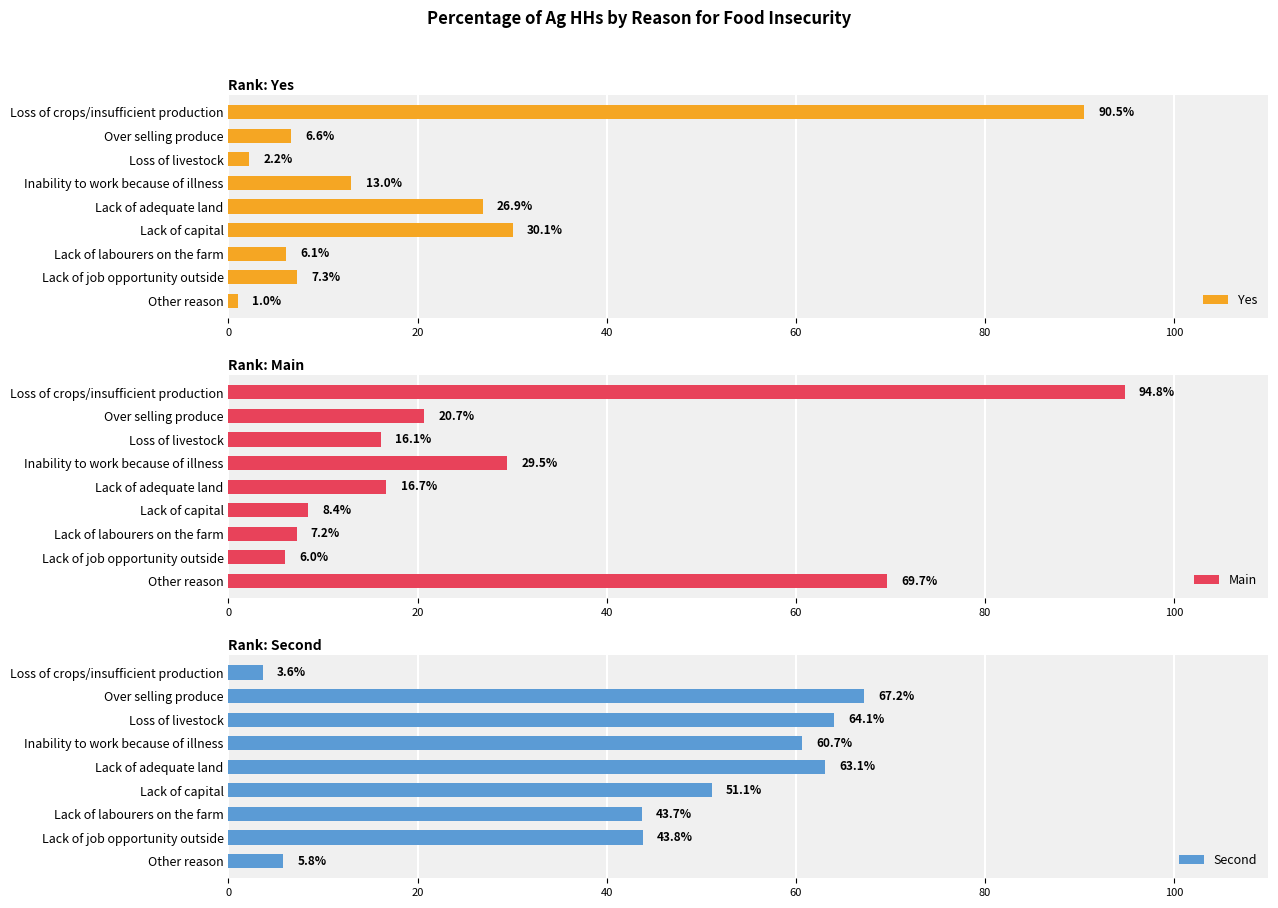

List the labels in order of Yes value, largest first.

Loss of crops/insufficient production, Lack of capital, Lack of adequate land, Inability to work because of illness, Lack of job opportunity outside, Over selling produce, Lack of labourers on the farm, Loss of livestock, Other reason